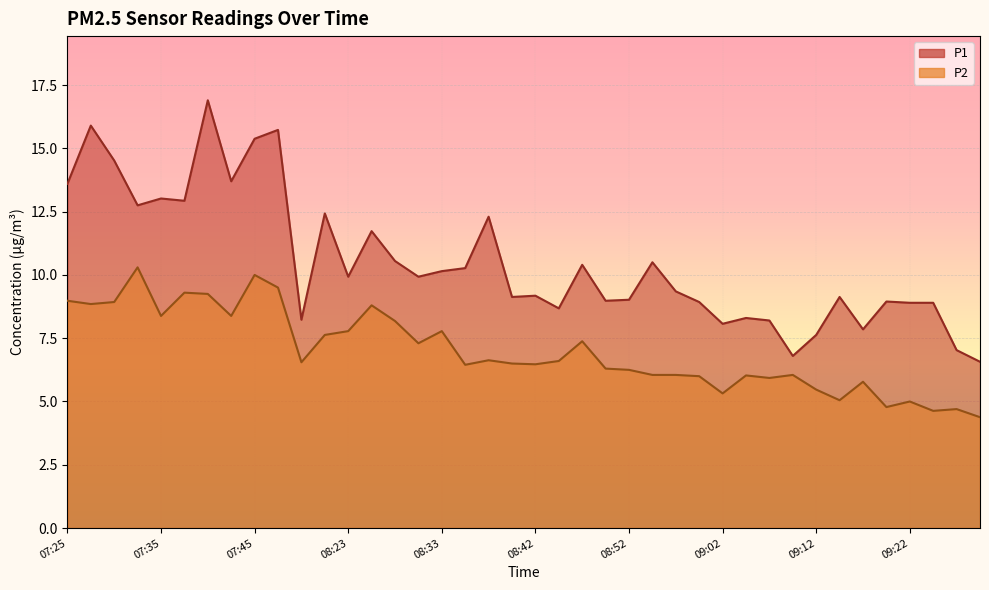

Reading left to right, what are all the values shown in this chart?

P1: 13.6	15.9	14.5	12.8	13.0	12.9	16.9	13.7	15.4	15.7	8.2	12.4	9.9	11.7	10.6	9.9	10.2	10.3	12.3	9.1	9.2	8.7	10.4	9.0	9.0	10.5	9.3	8.9	8.1	8.3	8.2	6.8	7.6	9.1	7.8	8.9	8.9	8.9	7.0	6.6
P2: 9.0	8.8	8.9	10.3	8.4	9.3	9.2	8.4	10.0	9.5	6.5	7.6	7.8	8.8	8.2	7.3	7.8	6.5	6.6	6.5	6.5	6.6	7.4	6.3	6.2	6.0	6.0	6.0	5.3	6.0	5.9	6.0	5.5	5.0	5.8	4.8	5.0	4.6	4.7	4.4